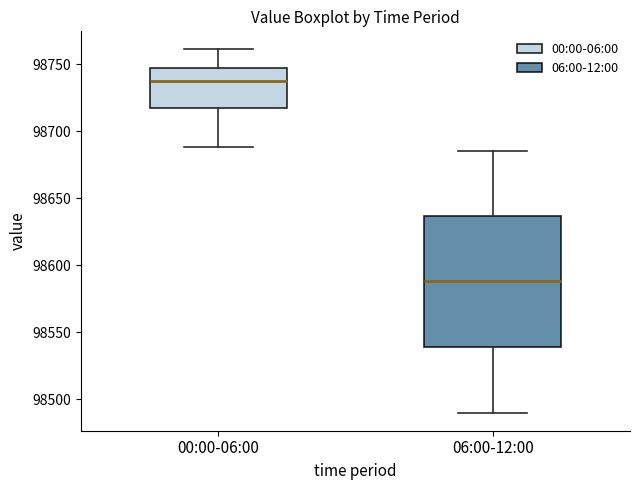

Comparing the boxes themselves (not the whiskers), which one is the tallest?

06:00-12:00